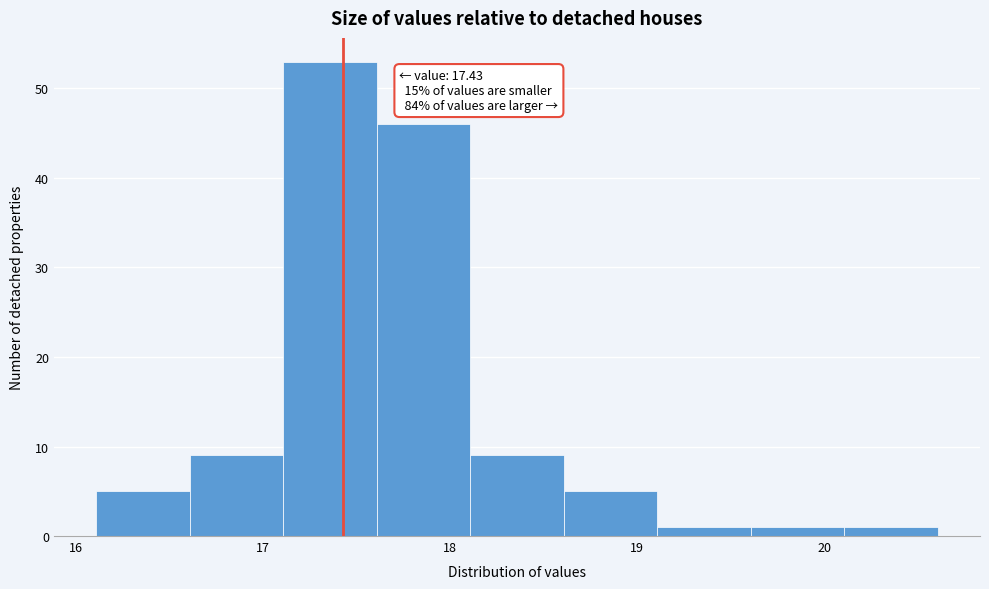

Which range on the x-axis has the tallest bar?

17.1 to 17.6